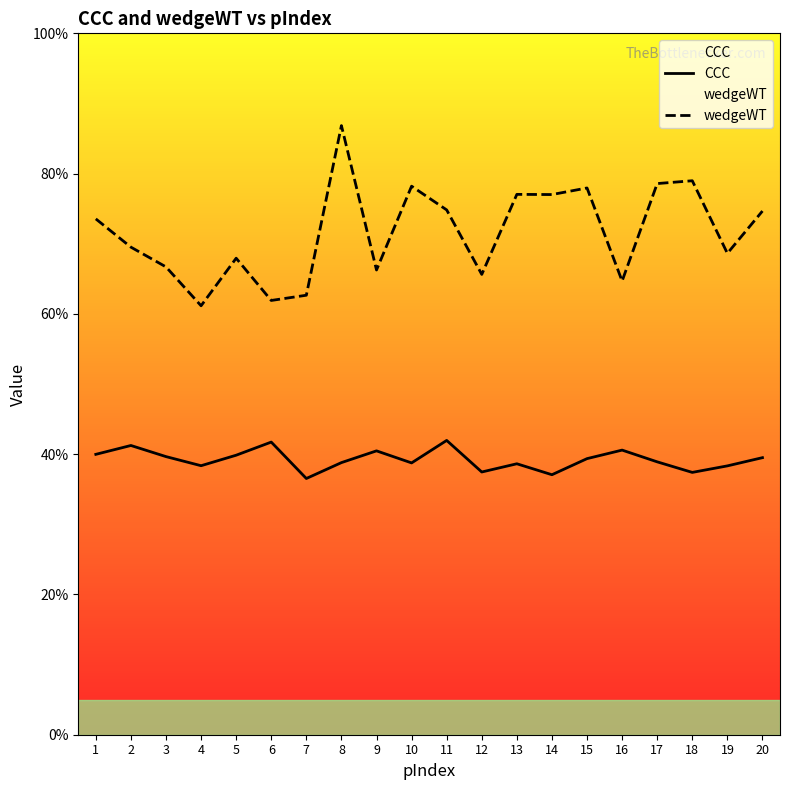

What is the difference between the maximum and minimum values in the wedgeWT series?

0.3